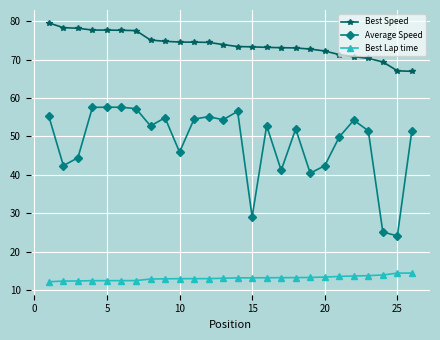

What is the greatest value displayed?

79.6